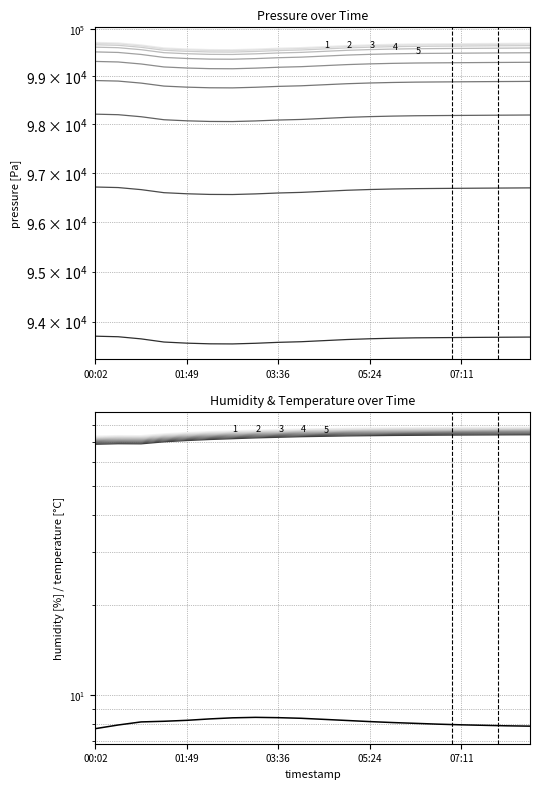

Which category has the lowest value in the pressure series?

02:43